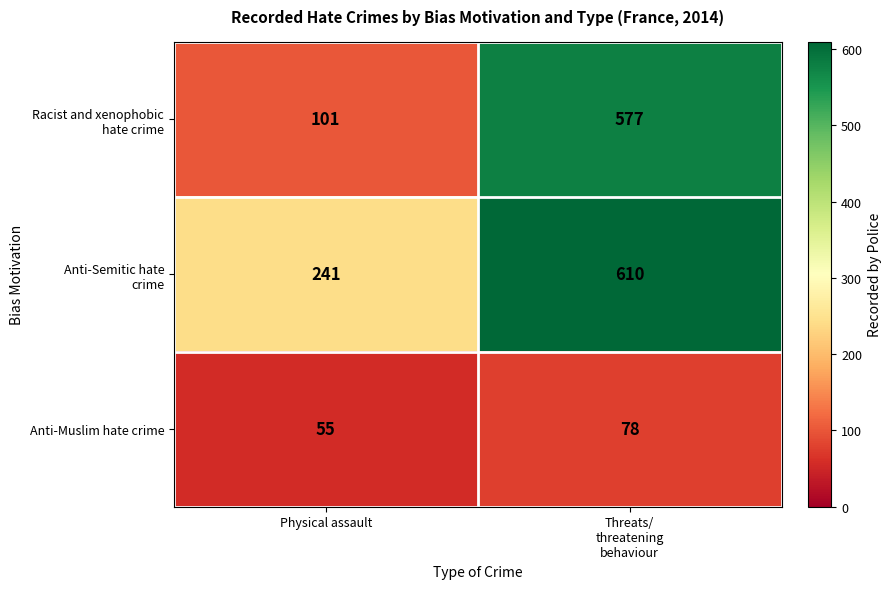

What is the spread (max minus min) of values at Physical assault?

186